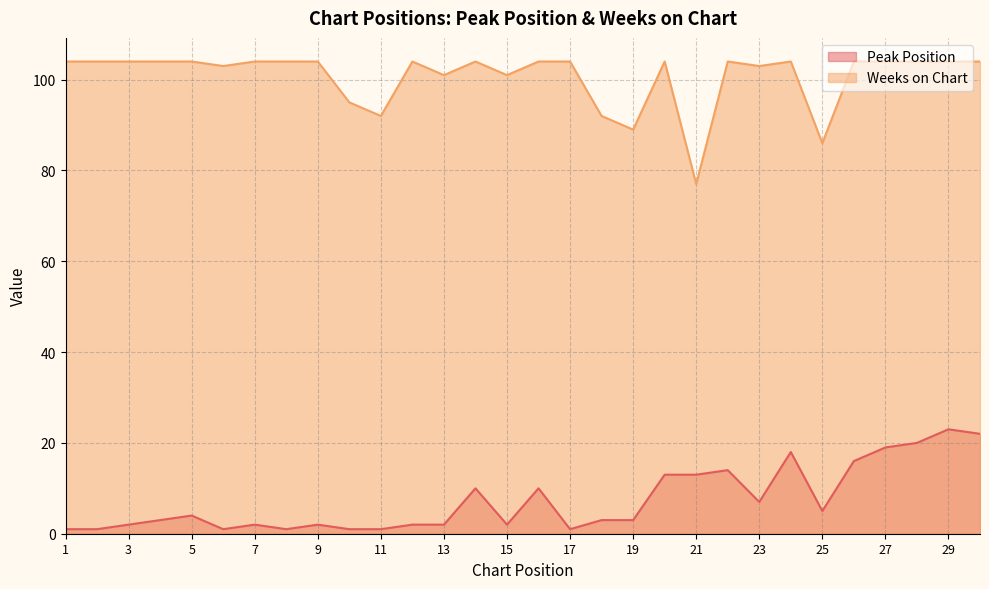

What are all the series names shown in the legend?

Peak Position, Weeks on Chart